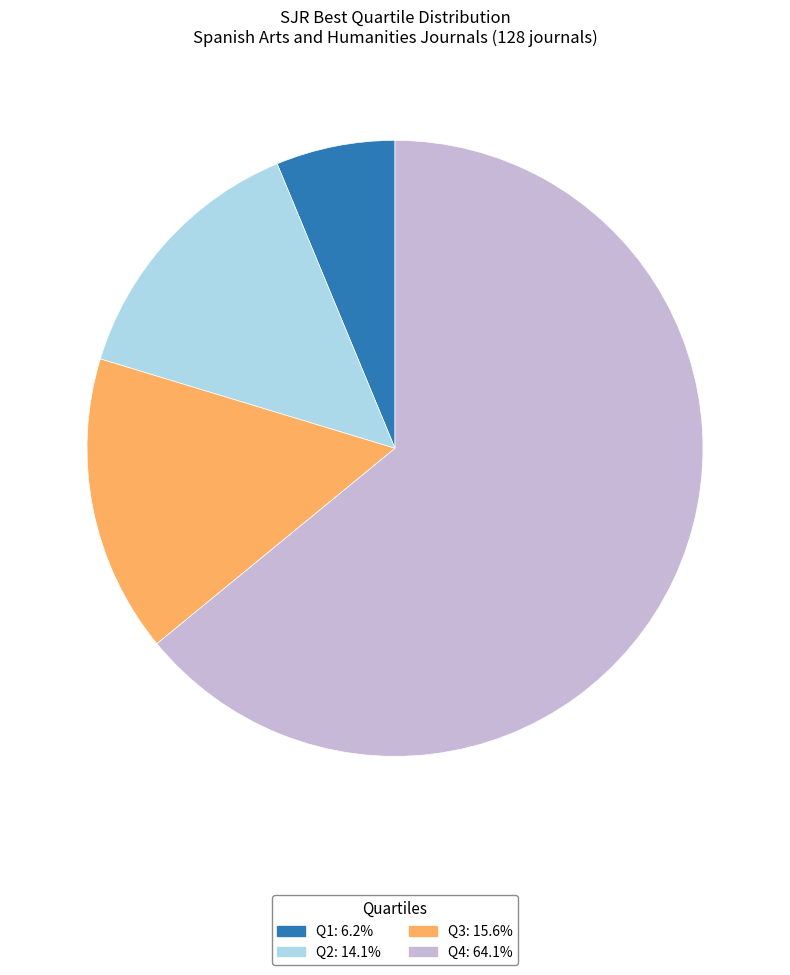

How many slices are in this pie chart?

4